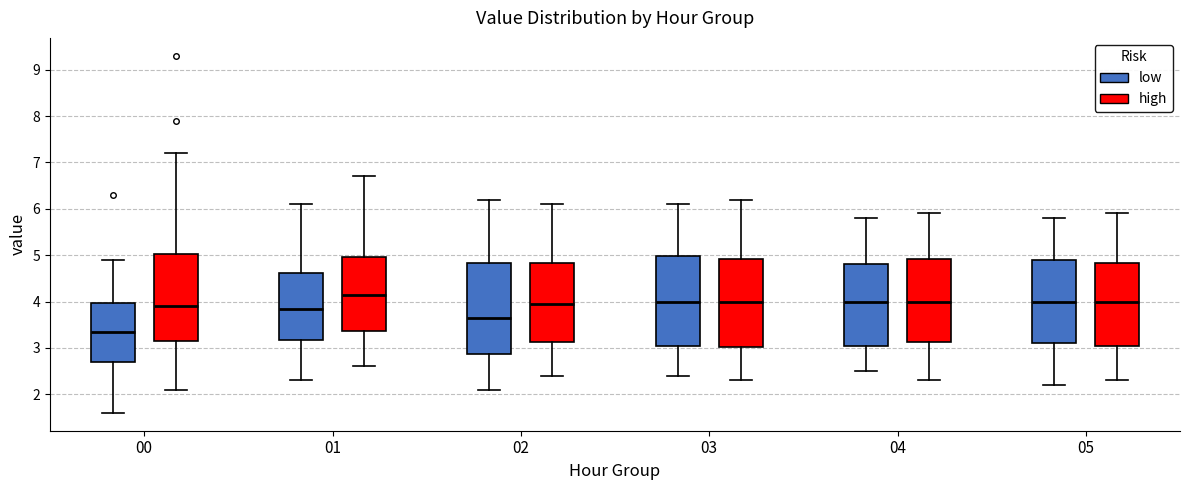

Reading left to right, transcribe this box plot: for each box, give where its median line is, the range the box spans, and where its two whiskers end, as read against the y-axis. The values are not printed on the chart, so give them approximately, as read against the axis.

00 (low): median 3.4, box 2.7 to 4.0, whiskers 1.6 to 4.9
00 (high): median 3.9, box 3.2 to 5.0, whiskers 2.1 to 7.2
01 (low): median 3.9, box 3.2 to 4.6, whiskers 2.3 to 6.1
01 (high): median 4.2, box 3.4 to 5.0, whiskers 2.6 to 6.7
02 (low): median 3.7, box 2.9 to 4.8, whiskers 2.1 to 6.2
02 (high): median 4.0, box 3.1 to 4.8, whiskers 2.4 to 6.1
03 (low): median 4.0, box 3.1 to 5.0, whiskers 2.4 to 6.1
03 (high): median 4.0, box 3.0 to 4.9, whiskers 2.3 to 6.2
04 (low): median 4.0, box 3.1 to 4.8, whiskers 2.5 to 5.8
04 (high): median 4.0, box 3.1 to 4.9, whiskers 2.3 to 5.9
05 (low): median 4.0, box 3.1 to 4.9, whiskers 2.2 to 5.8
05 (high): median 4.0, box 3.1 to 4.8, whiskers 2.3 to 5.9